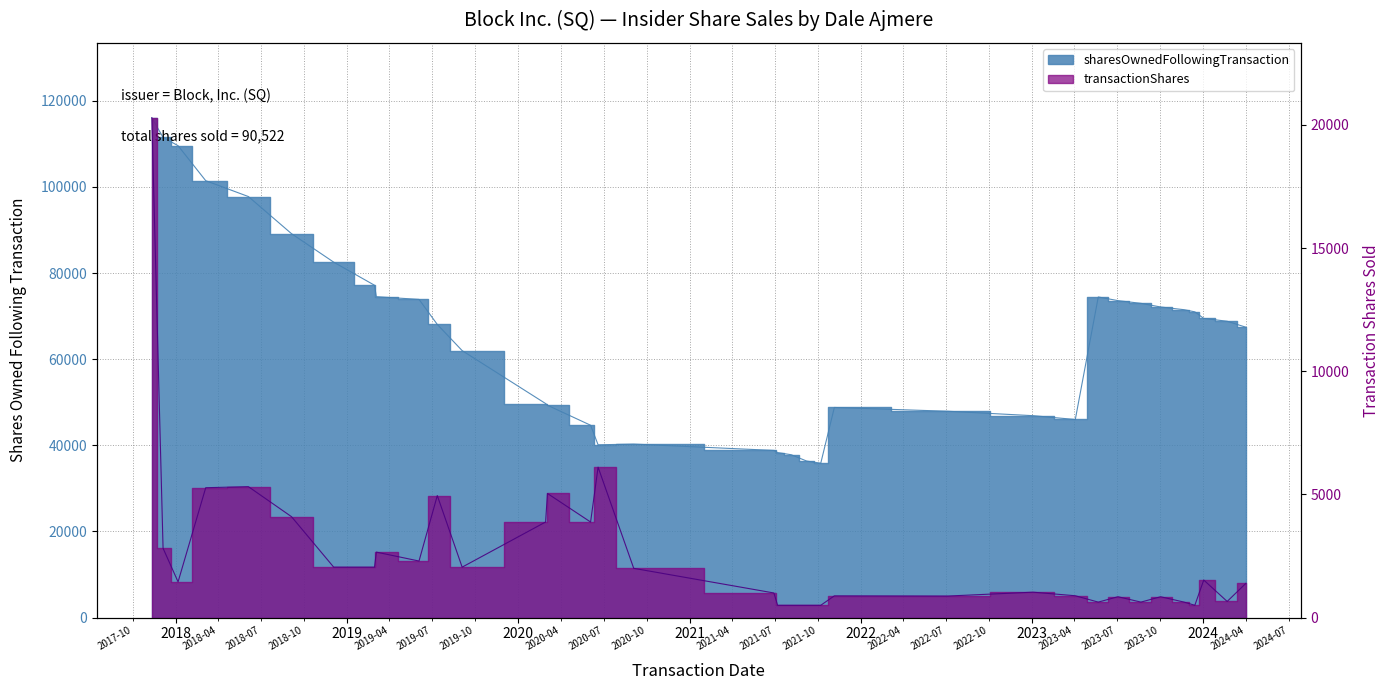

True or false: transactionShares and sharesOwnedFollowingTransaction intersect in this chart.

False